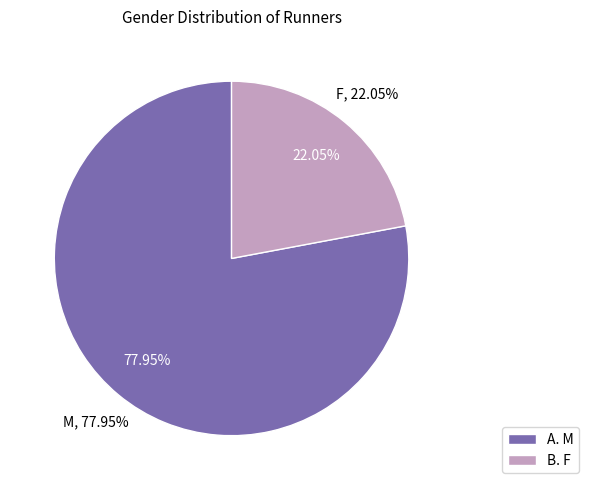

What percentage is NOT represented by F?

77.9%